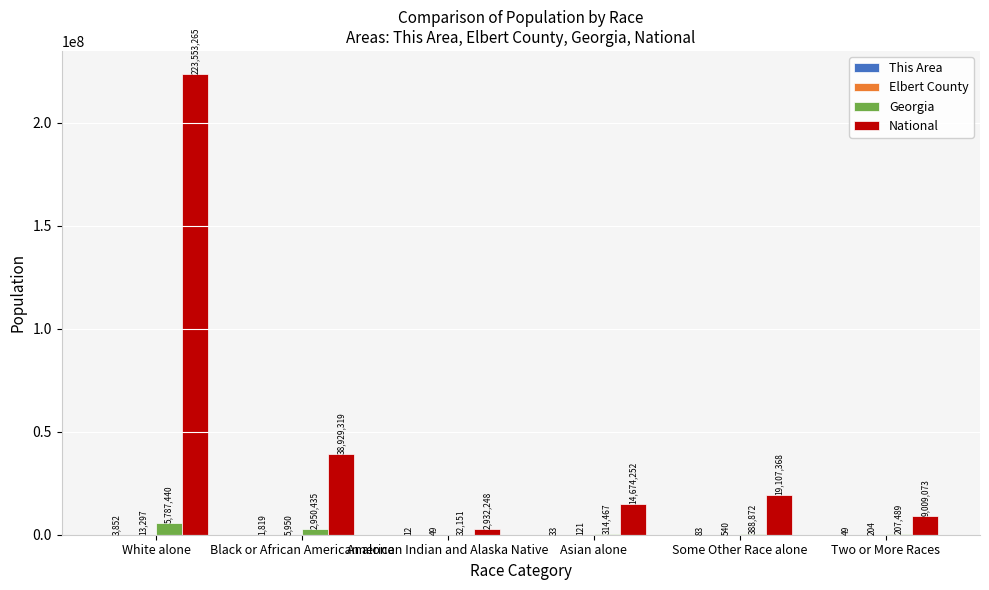

Which series changed the most between White alone and Two or More Races?

National